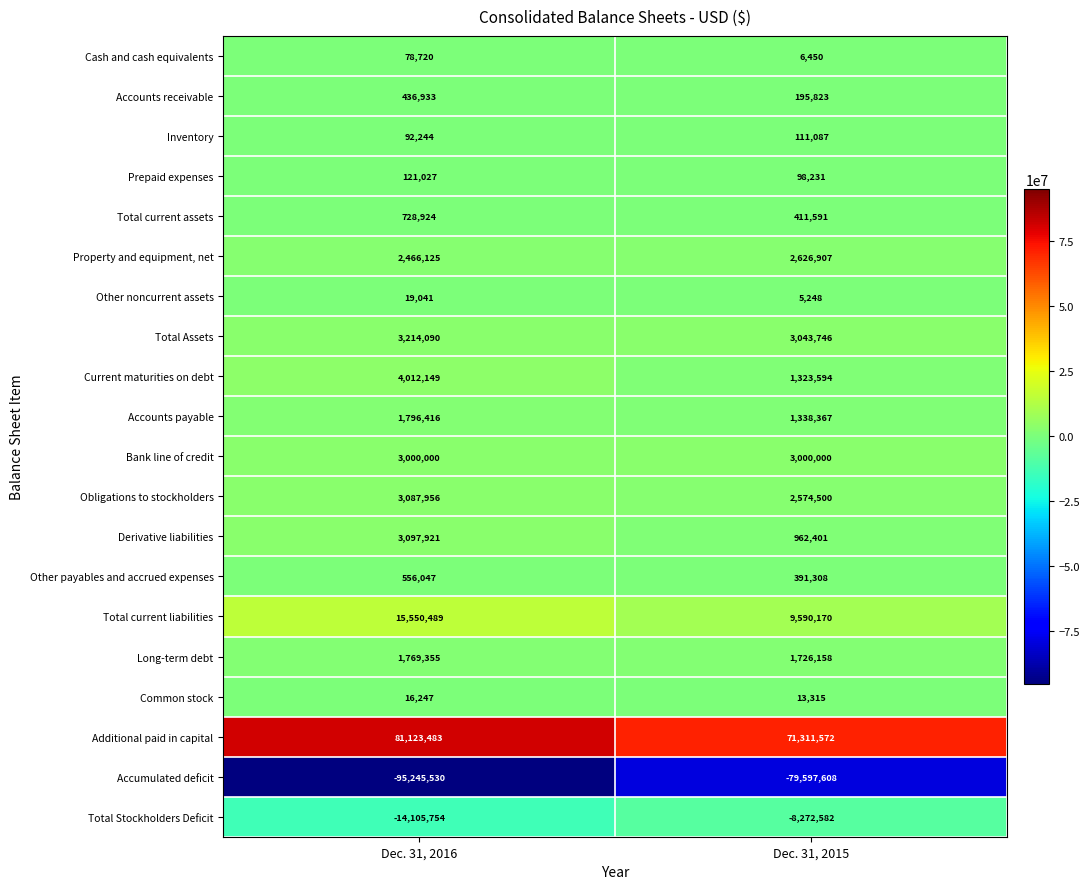

Which series has the widest spread of values?

Accumulated deficit